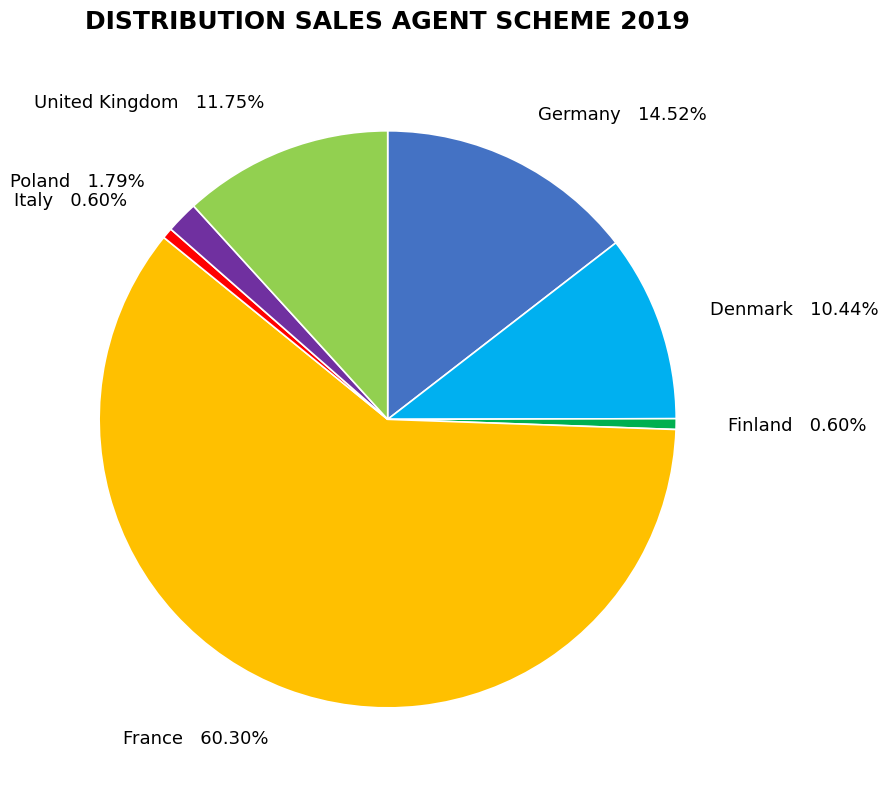

Between France and Denmark, which is larger?

France